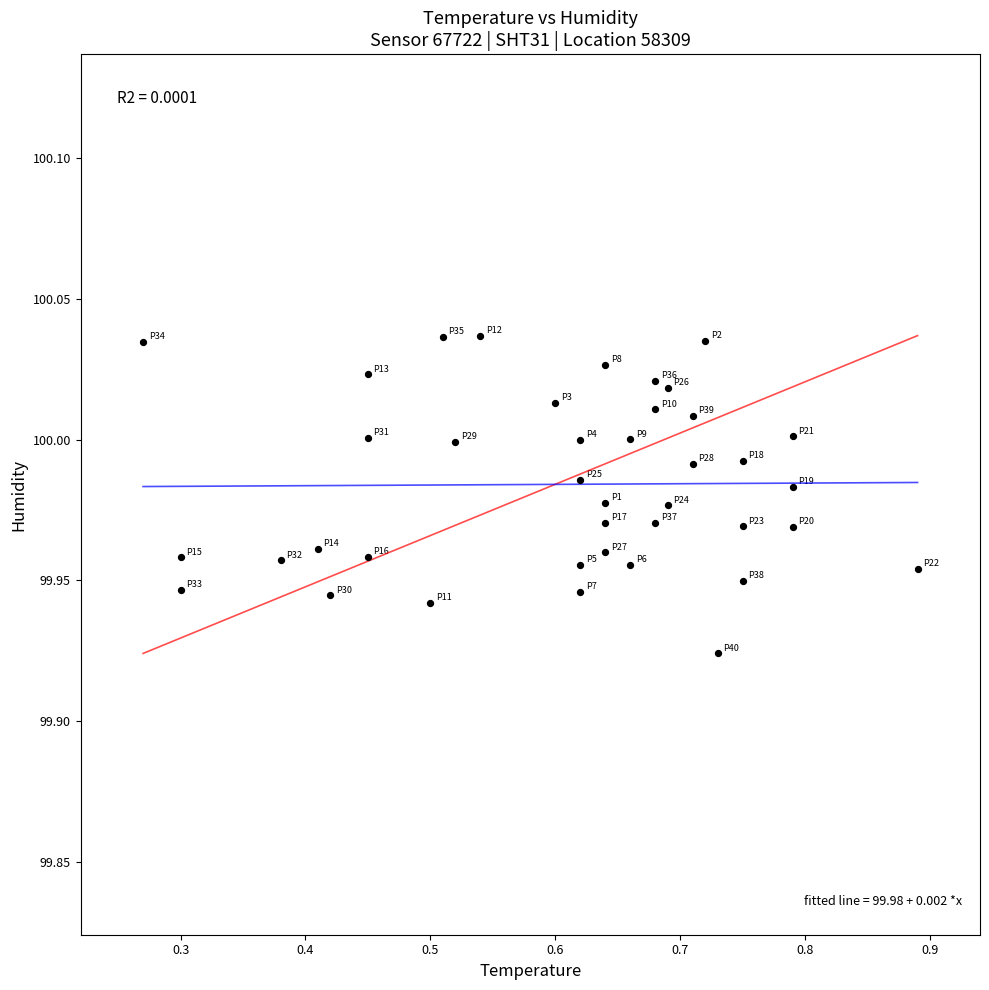

What is the range of X values (max minus min)?

0.6